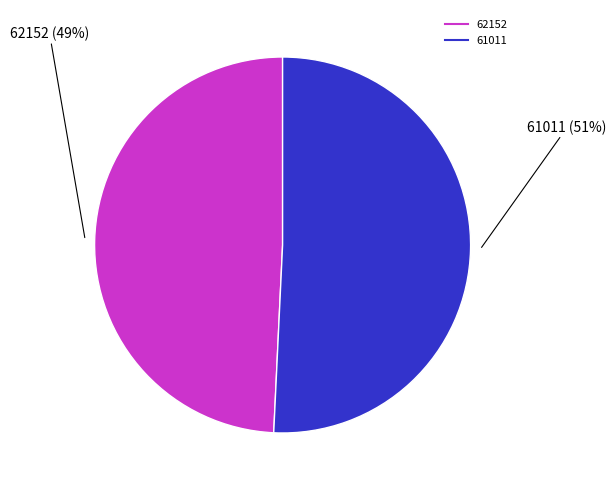

To the nearest percent, what is the combined percentage of 62152 and 61011?

100%